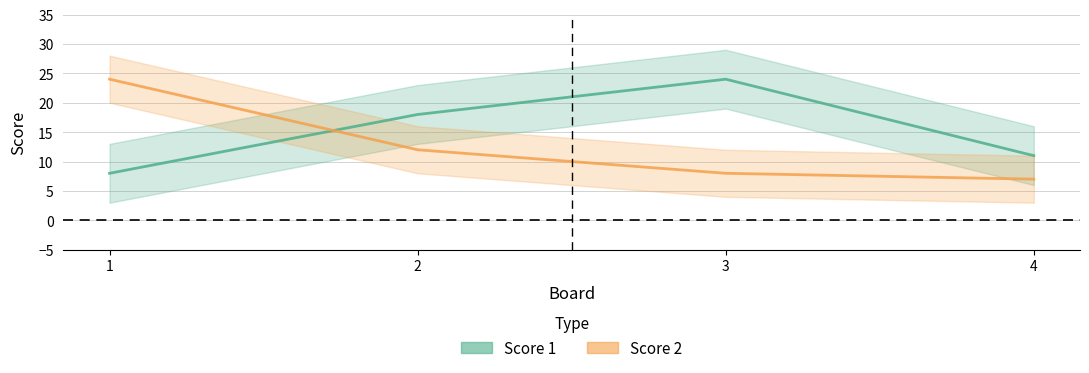

Which series ends up on top after the final intersection of Score 1 and Score 2?

Score 1